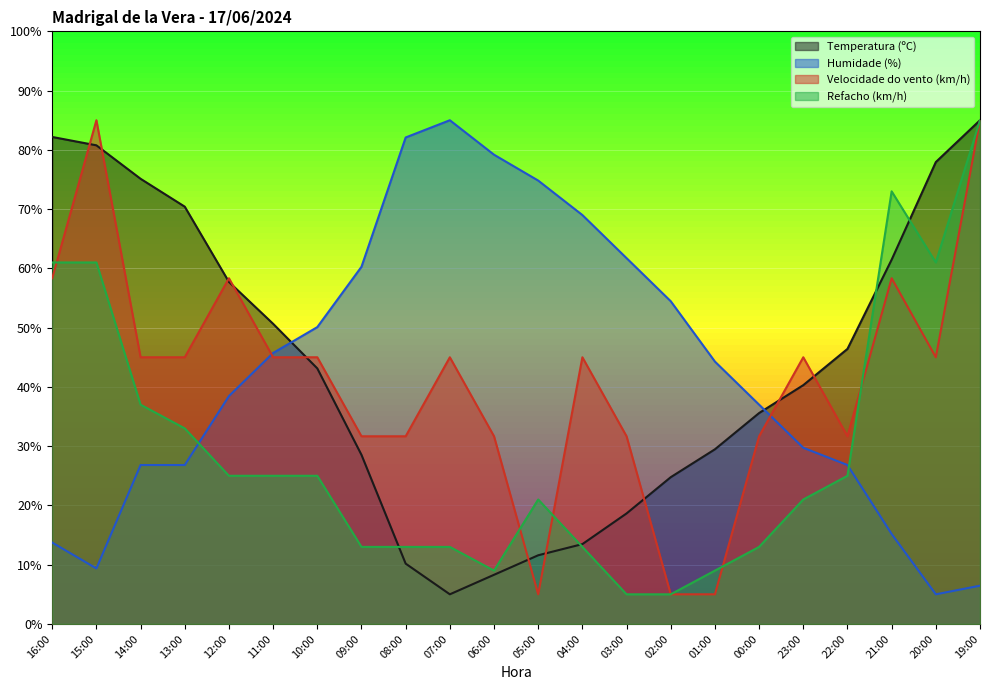

Where is the first local minimum for Humidade (%)?

15:00